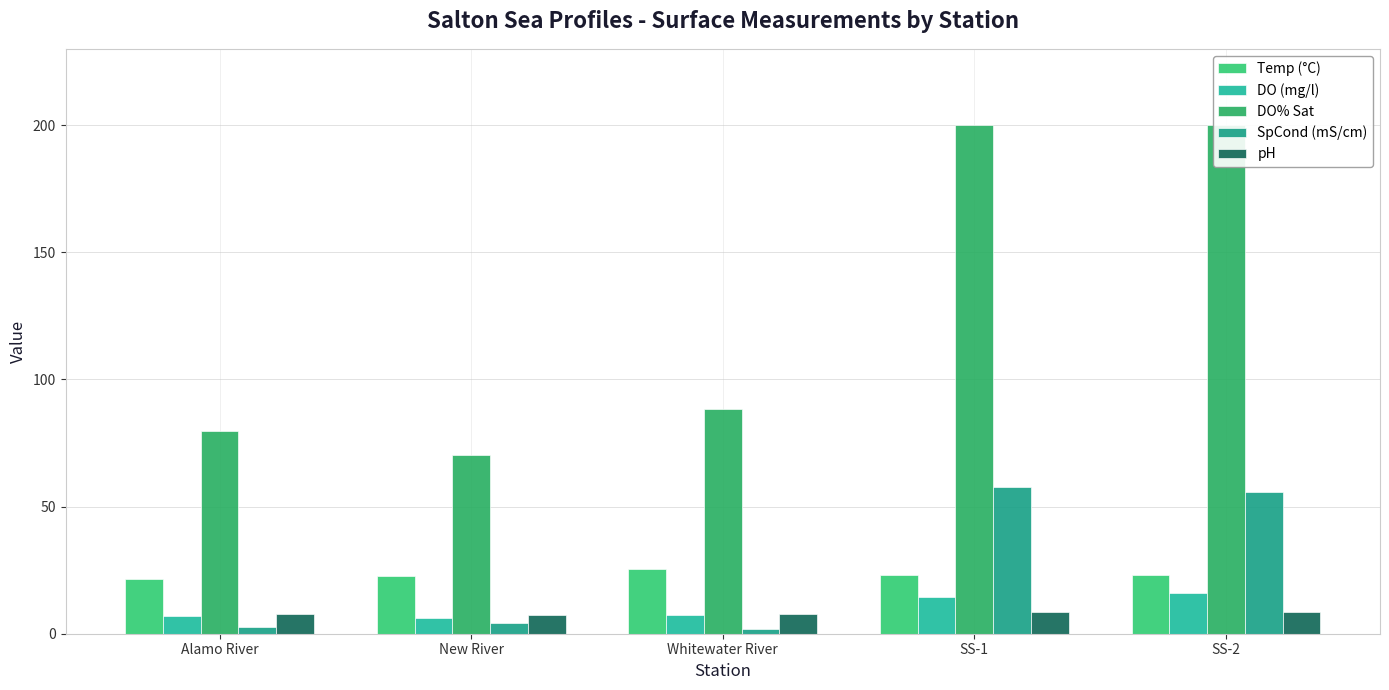

Which category has the highest value across all series?

SS-1